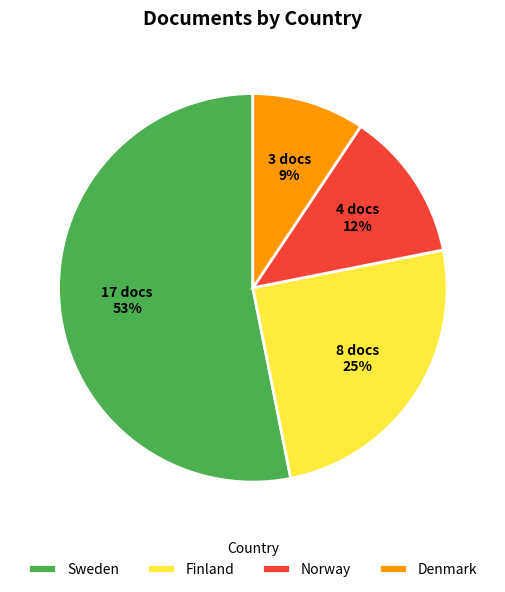

Between Denmark and Norway, which is larger?

Norway